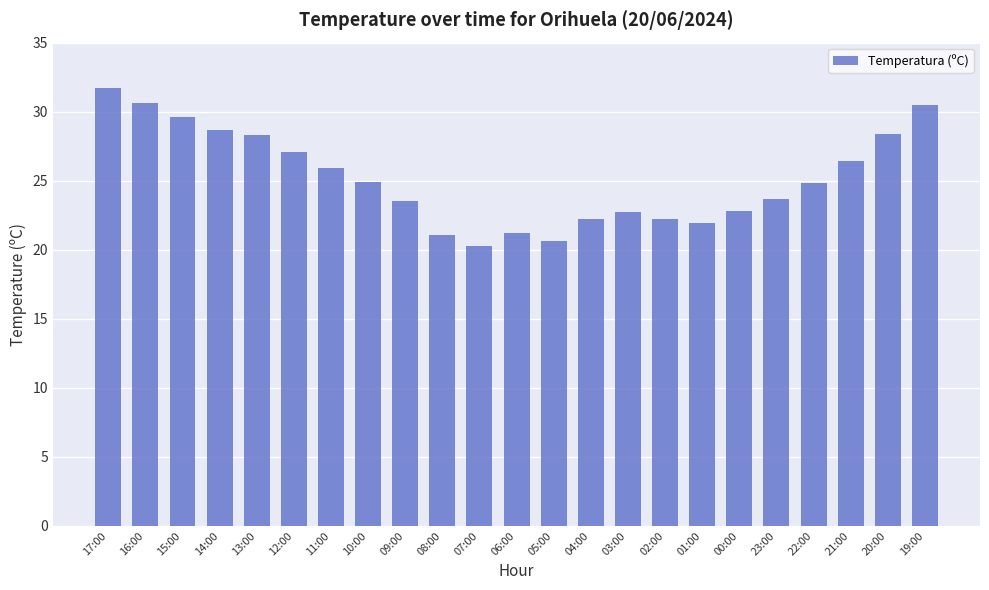

What is the change in value from 13:00 to 02:00?

-6.1